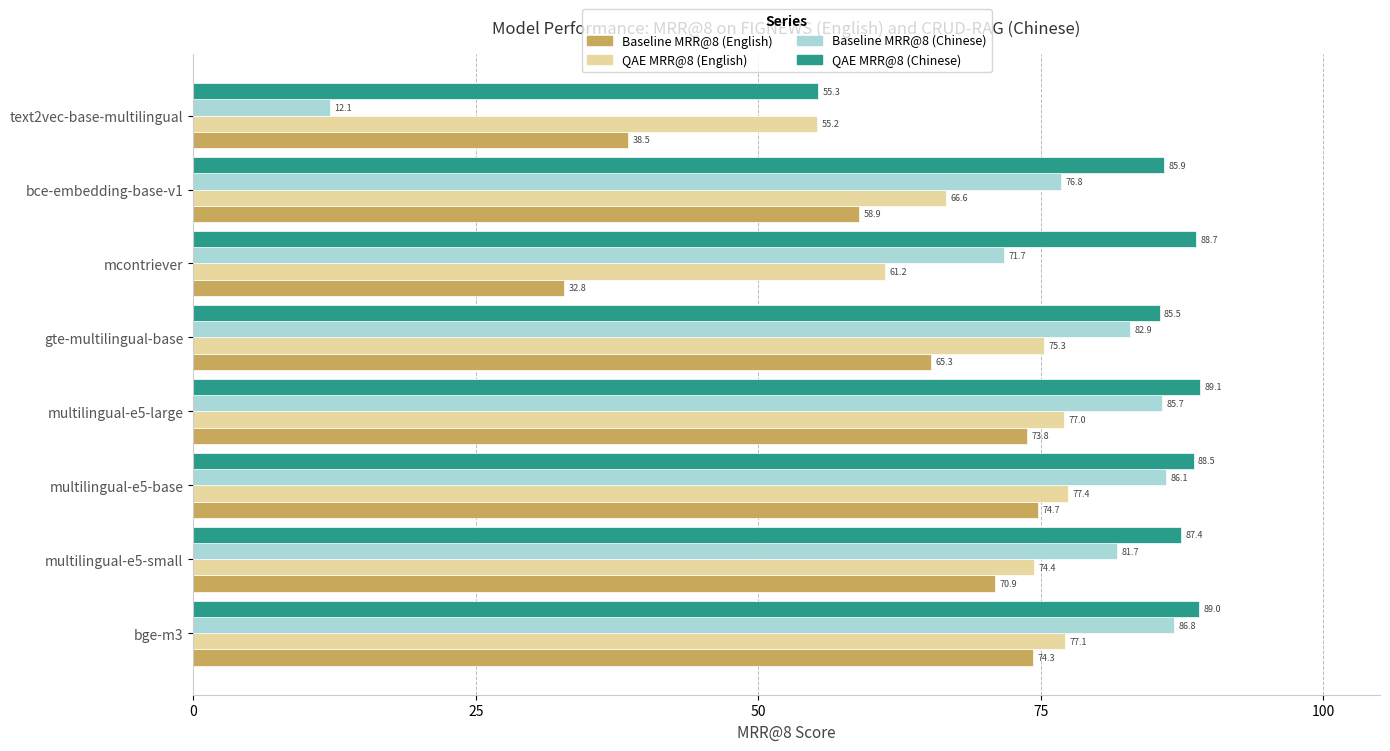

What is the spread (max minus min) of values at gte-multilingual-base?

20.2